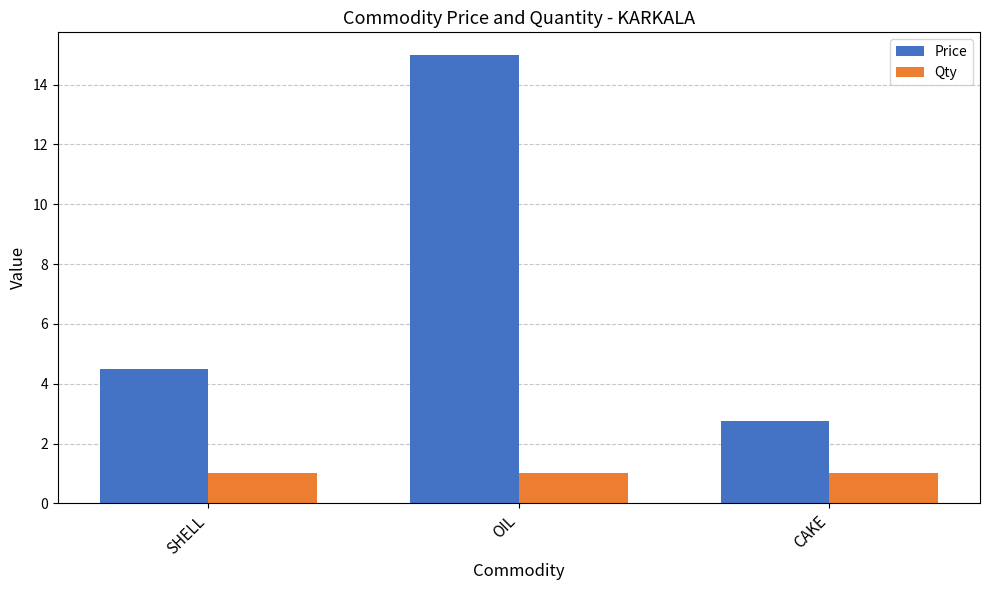

How many bars are there in each group?

2